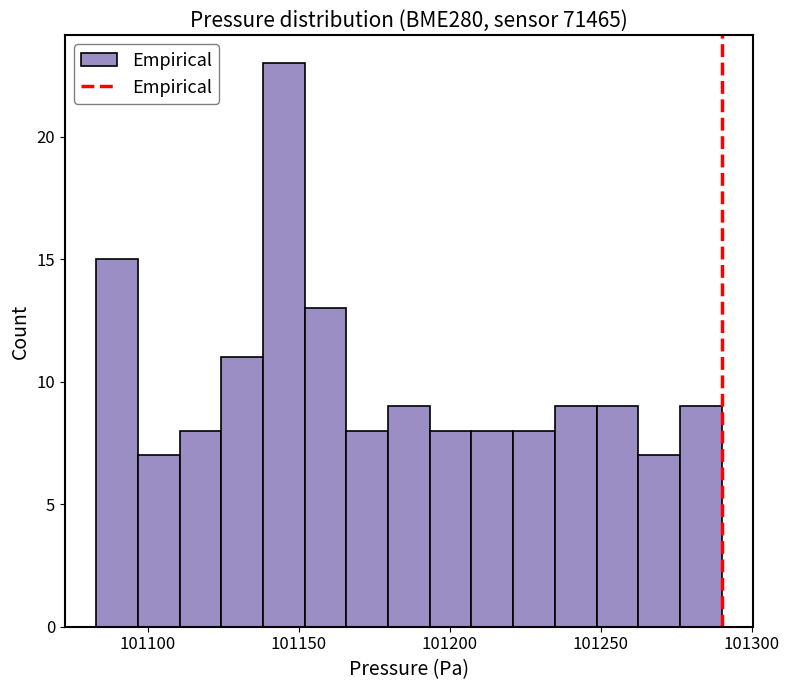

Around what value on the x-axis is the tallest bar? Give the approximate position of its centre, as read against the axis.

101145